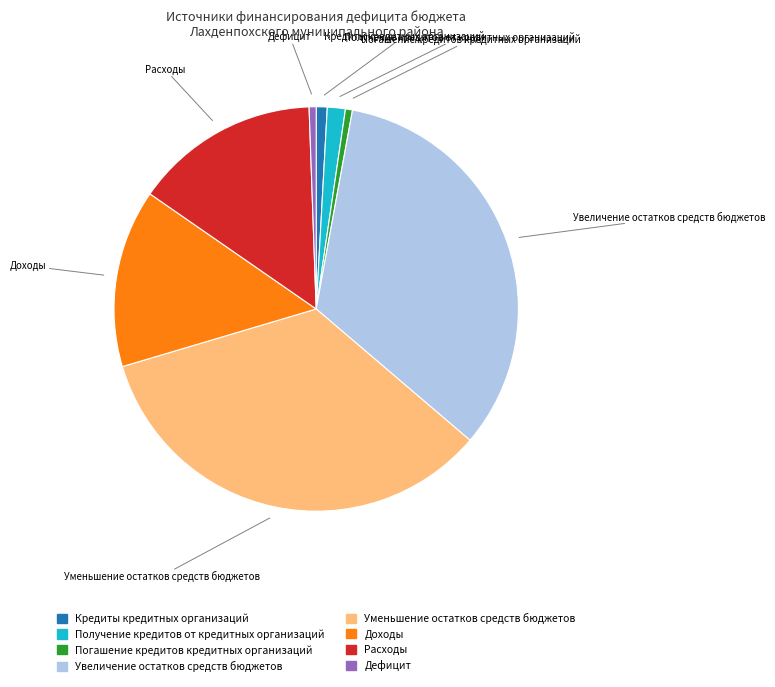

Does Дефицит represent more than half of the total?

No